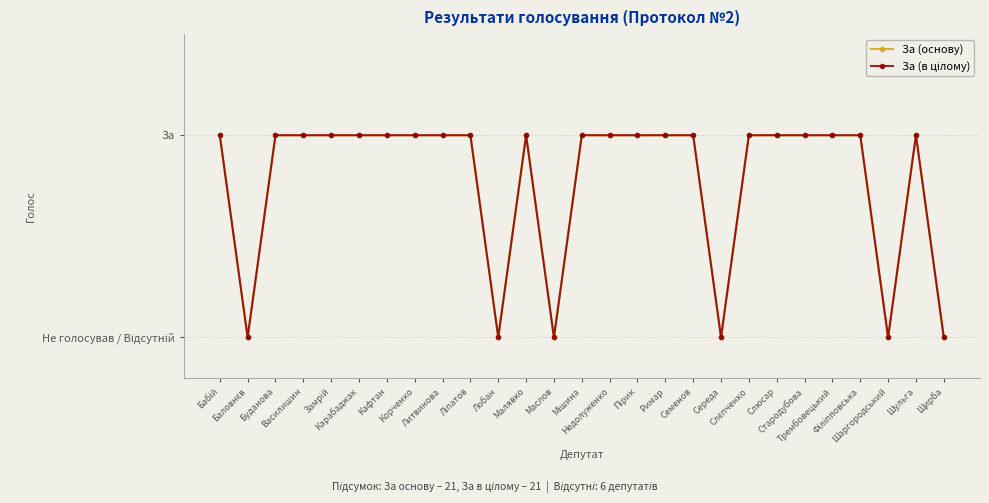

True or false: За (в цілому) has more than 2 points higher than both neighbors.

False